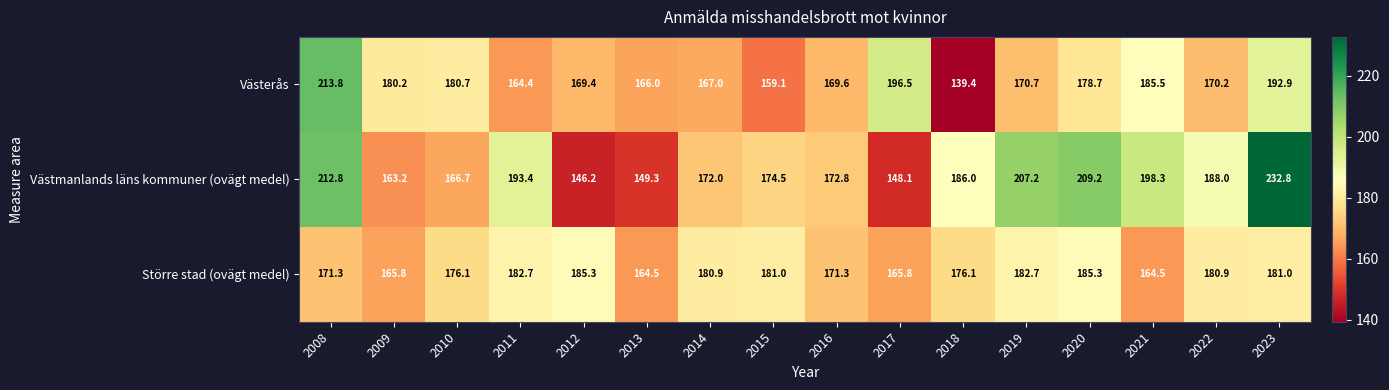

True or false: Västmanlands läns kommuner (ovägt medel) has a value of 163.2 at 2009.

True